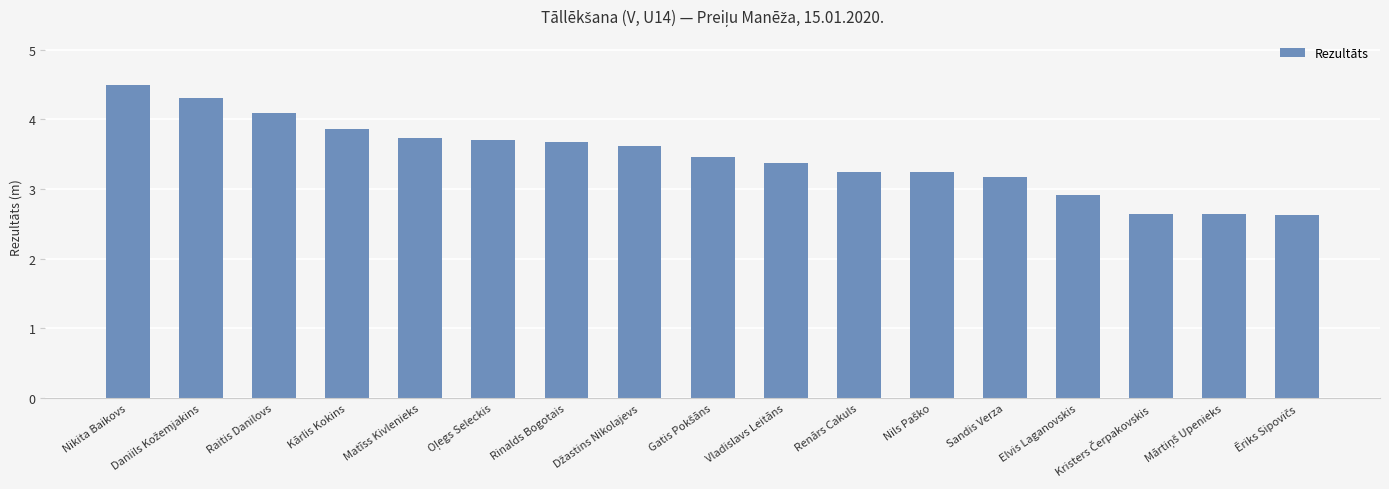

What is the label of the 7th bar from the left?

Rinalds Bogotais